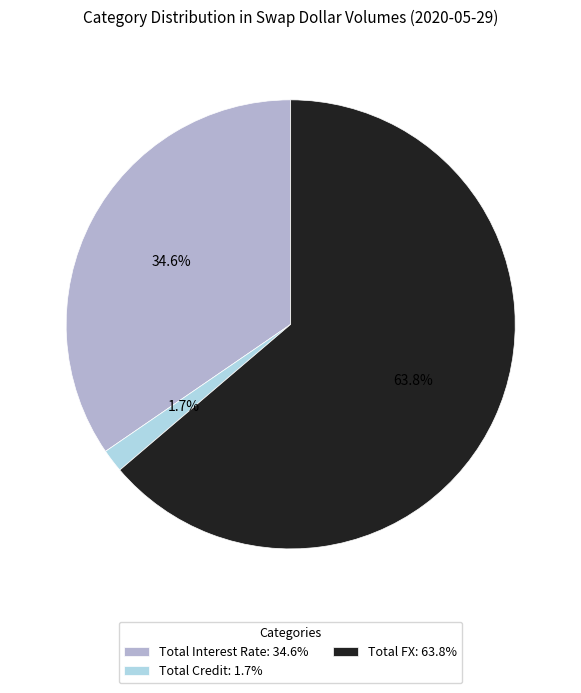

To the nearest percent, what portion does Total Interest Rate represent?

35%